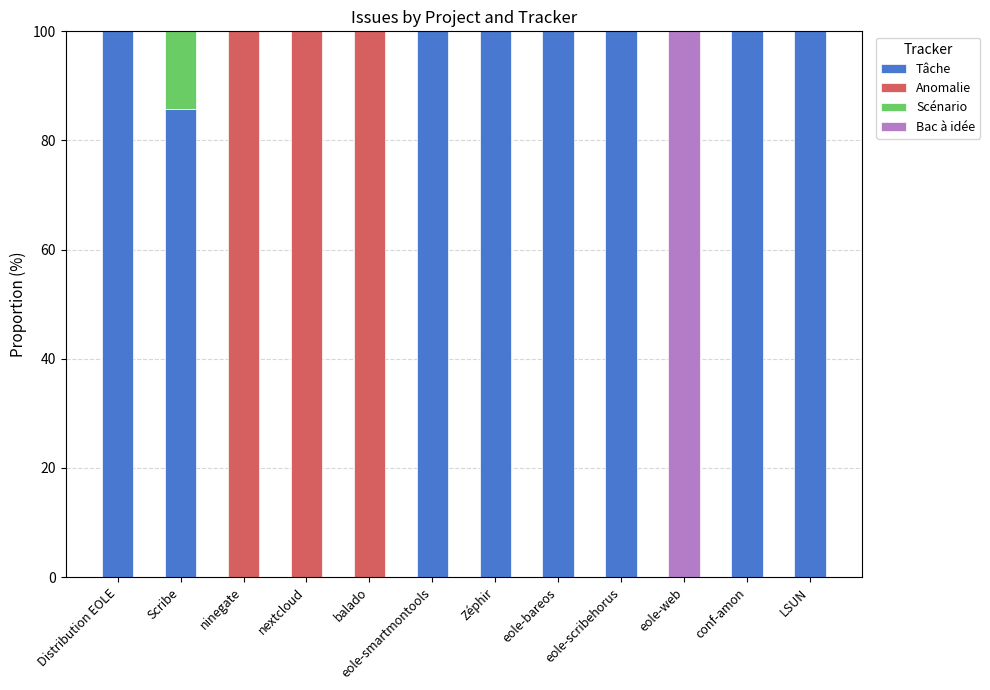

What is the highest value of the Tâche series?

100.0